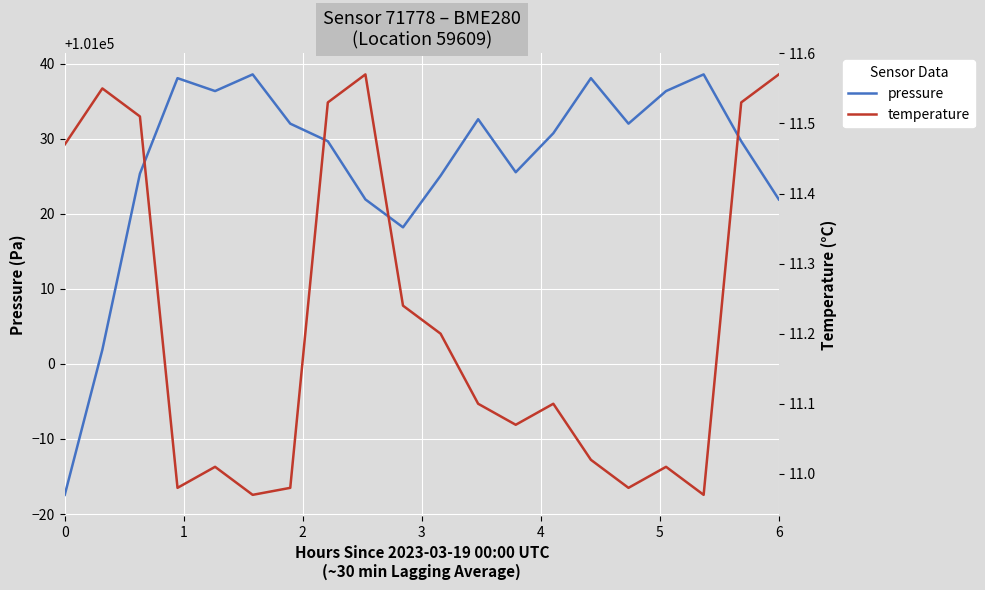

How many interior local valleys does the temperature series have?

5